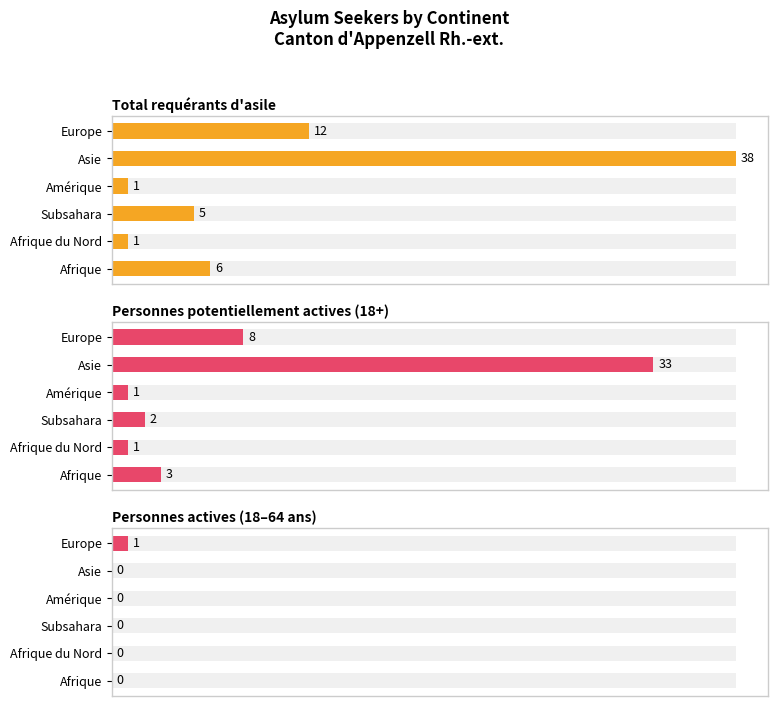

Between Asie and Amérique, which is larger?

Asie